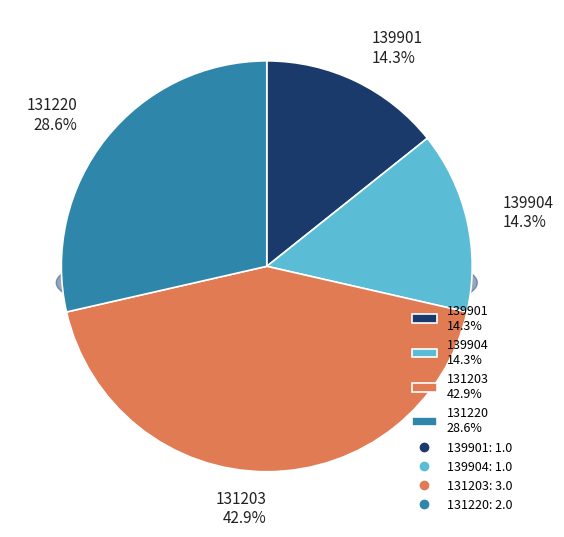

Count the number of slices in the pie.

4